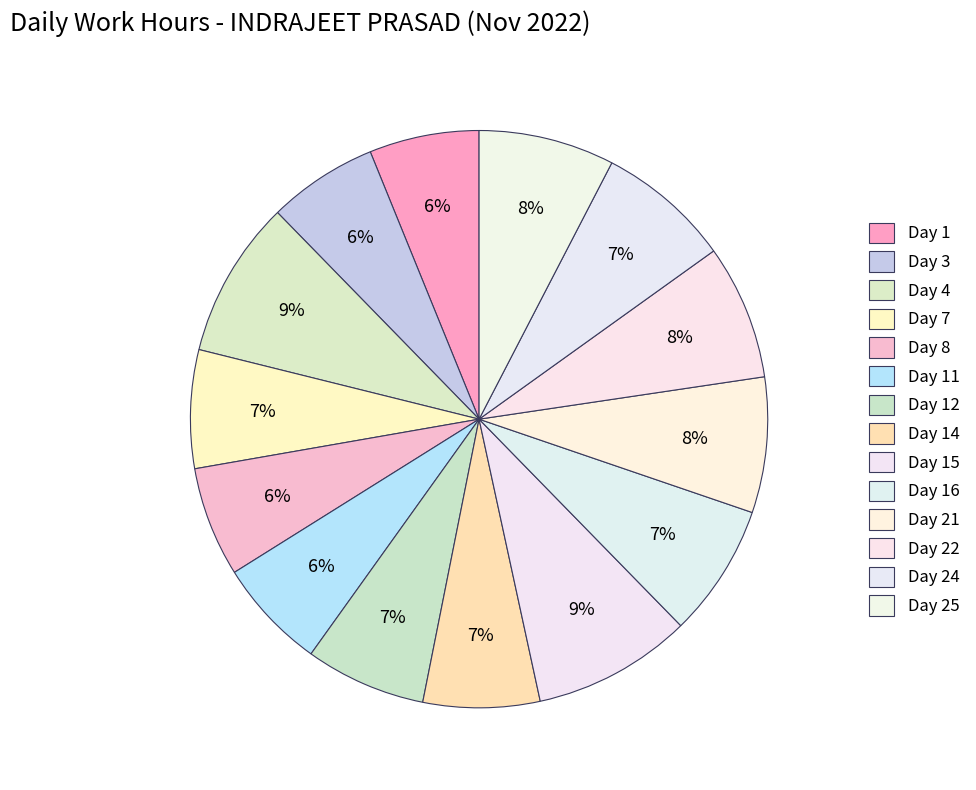

What is the change in value from Day 16 to Day 24?

+0.1